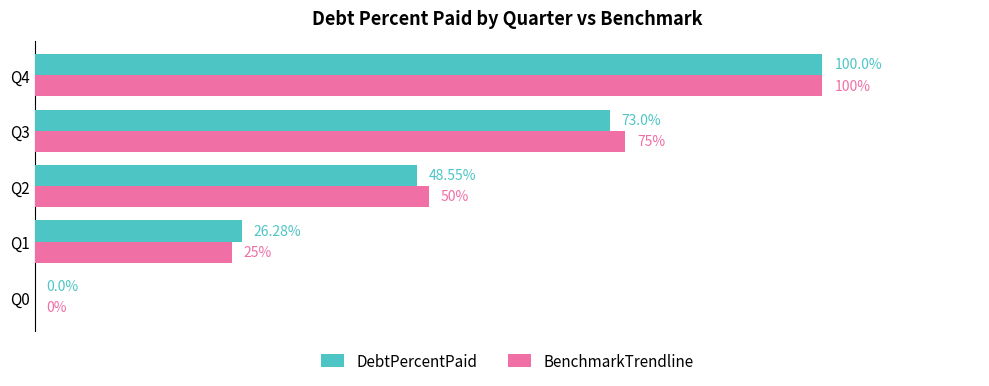

At which category is the sum across all series the highest?

Q4